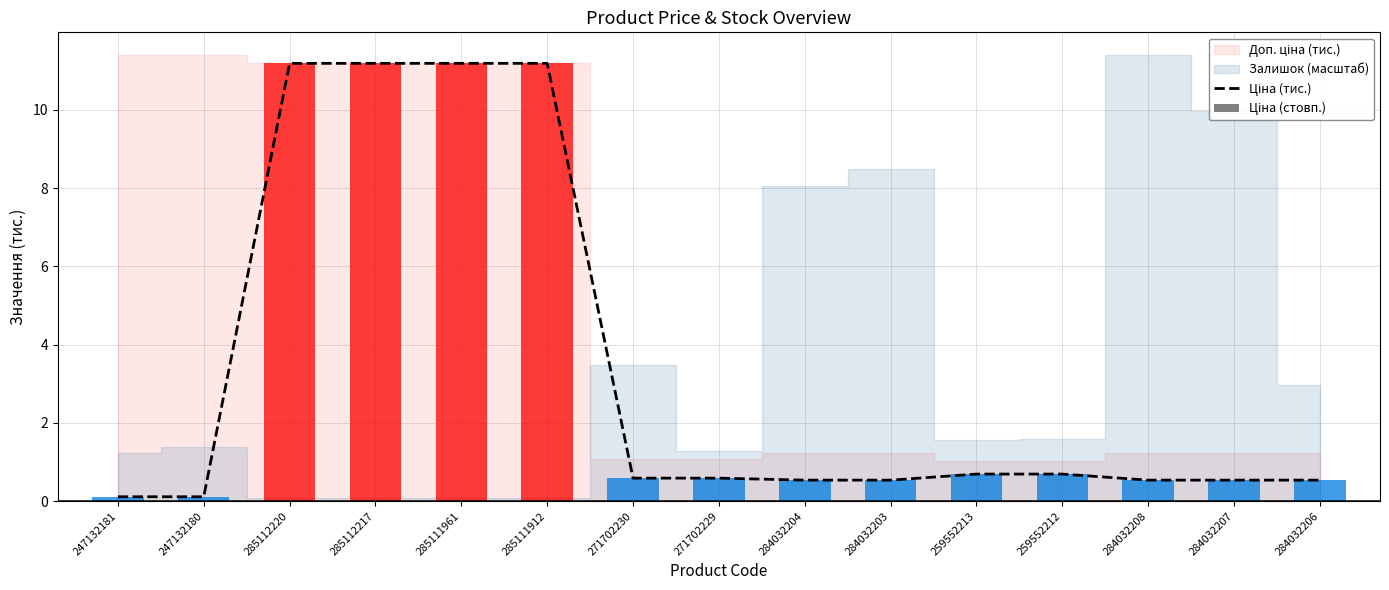

Reading left to right, transcribe all the data shown in this chart.

247132181=0.1	247132180=0.1	285112220=11.2	285112217=11.2	285111961=11.2	285111912=11.2	271702230=0.6	271702229=0.6	284032204=0.5	284032203=0.5	259552213=0.7	259552212=0.7	284032208=0.5	284032207=0.5	284032206=0.5